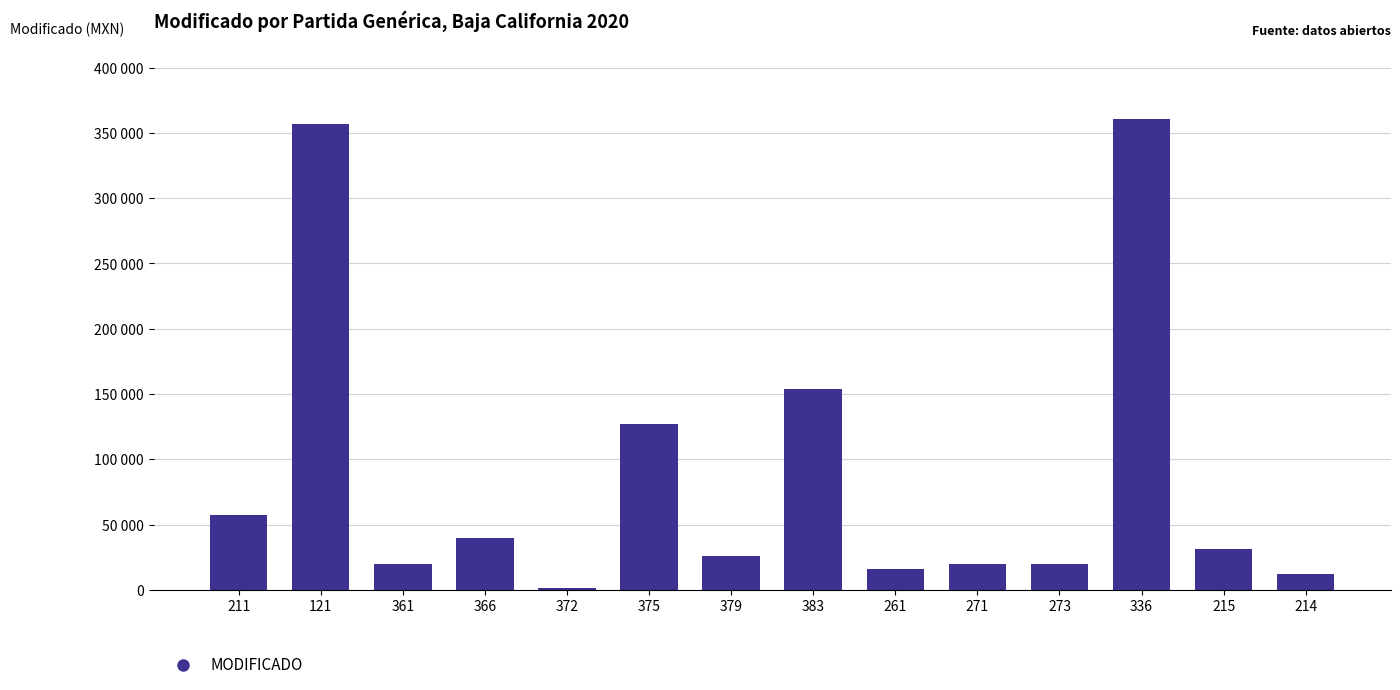

Reading right to left, what are all the values shown in this chart?

214=12000.0	215=31400.0	336=360845.0	273=19980.0	271=19955.0	261=16000.0	383=153962.1	379=26300.0	375=127458.0	372=1442.0	366=40000.0	361=20000.0	121=356525.2	211=57433.0